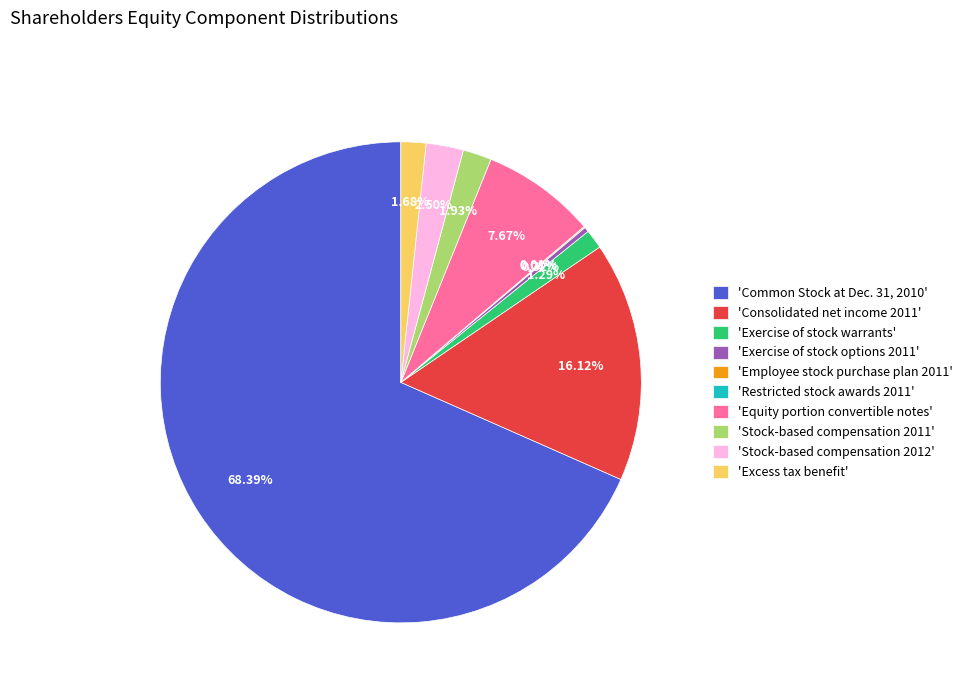

Approximately how many times larger is the value at 'Exercise of stock warrants' compared to 'Stock-based compensation 2011'?

0.7